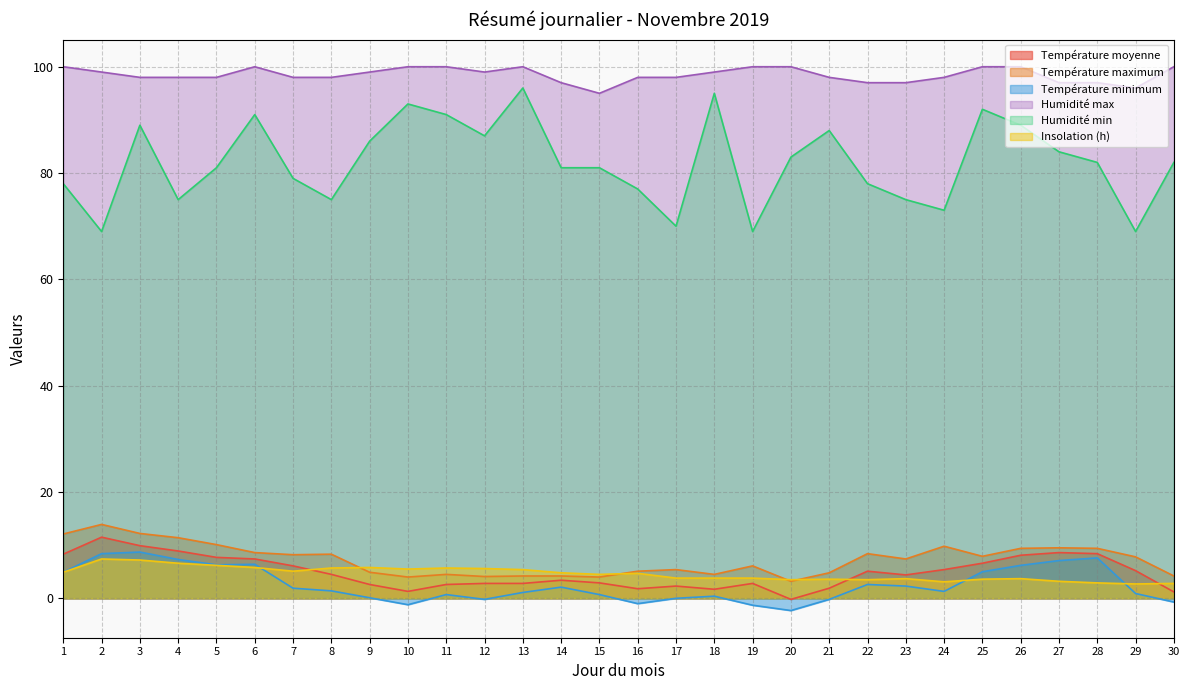

How many data points does each series have?

30